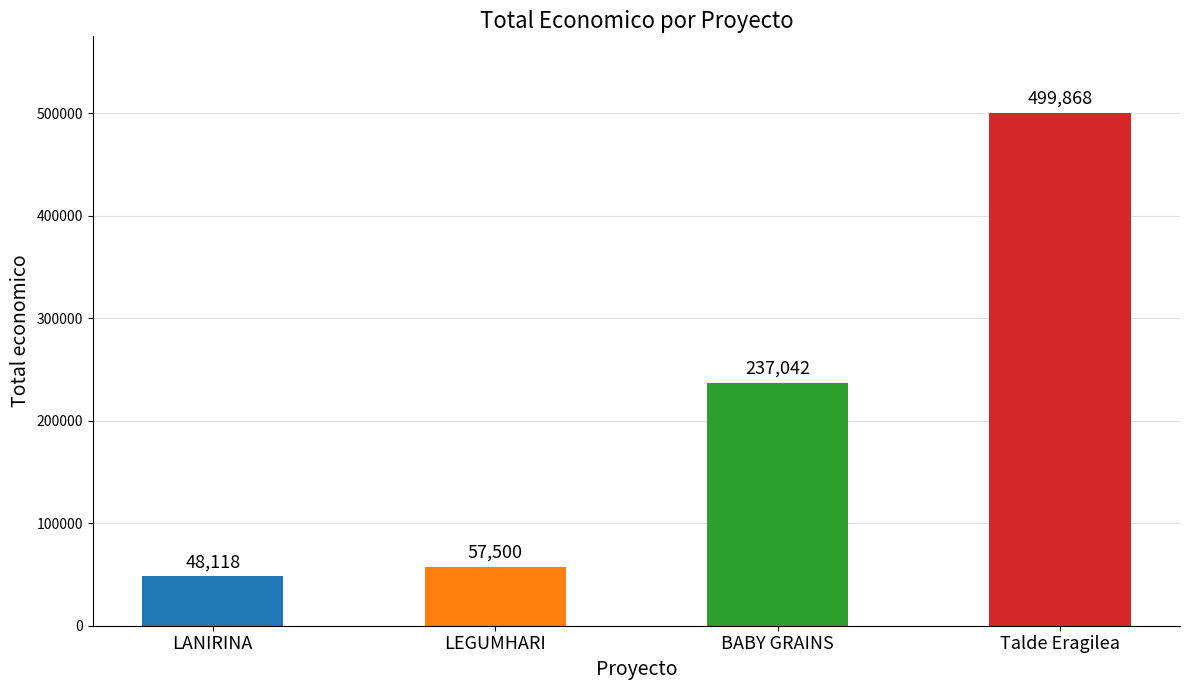

Where is the data nearest to the value 273993?

BABY GRAINS